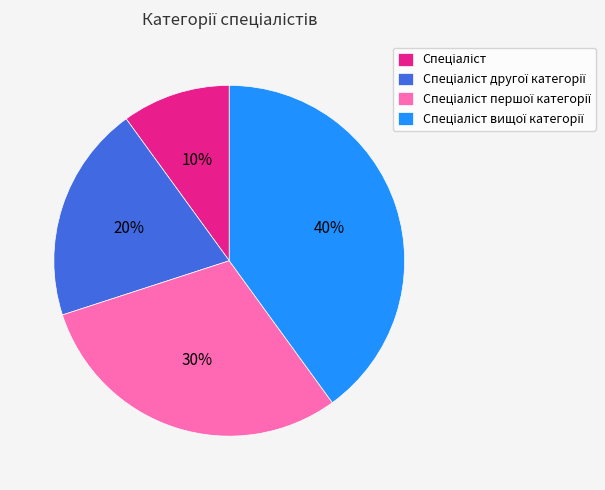

Is there any slice that represents more than half of the pie?

No